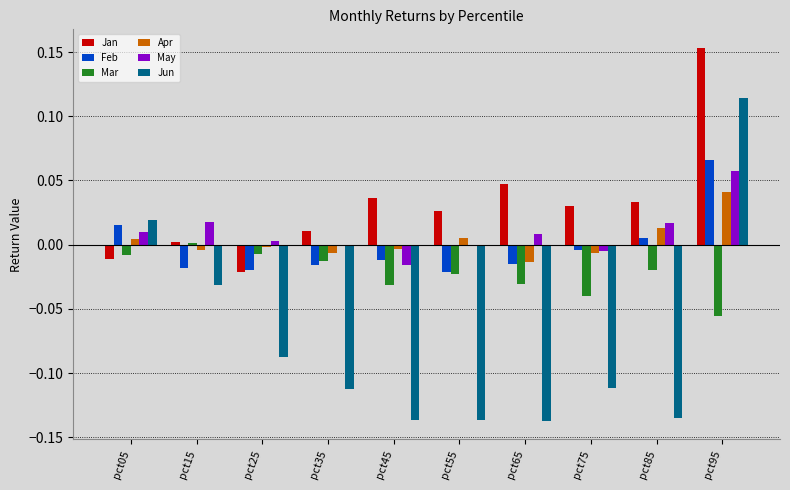

What are all the series names shown in the legend?

Jan, Feb, Mar, Apr, May, Jun